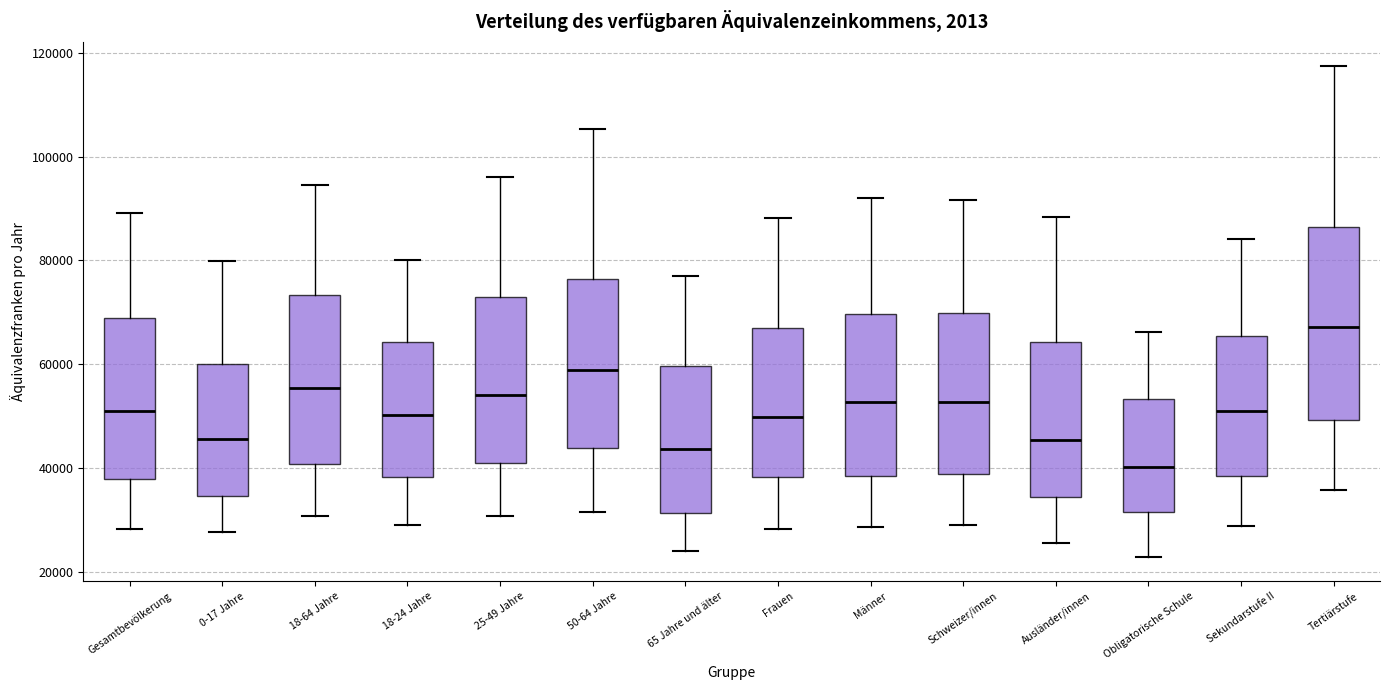

Where is the upper edge of the box for Gesamtbevölkerung on the y-axis? The values are not printed on the chart, so give them approximately, as read against the axis.

70000